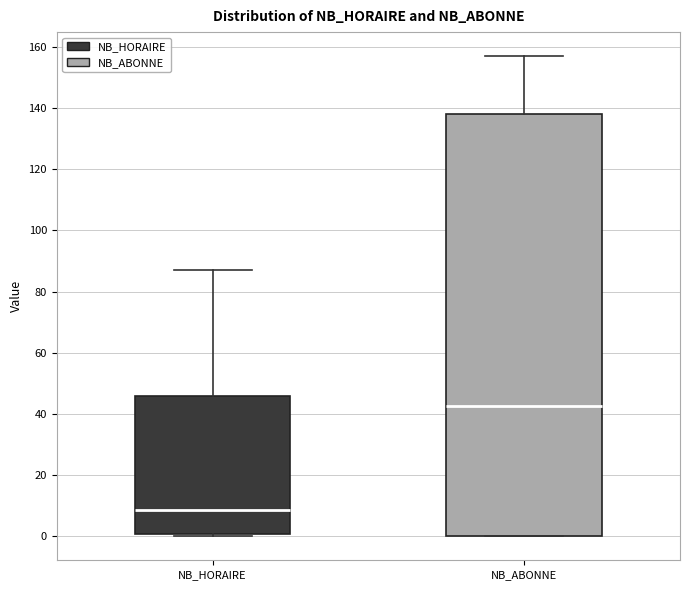

Where does the median line of the box for NB_HORAIRE sit on the y-axis? The values are not printed on the chart, so give them approximately, as read against the axis.

8